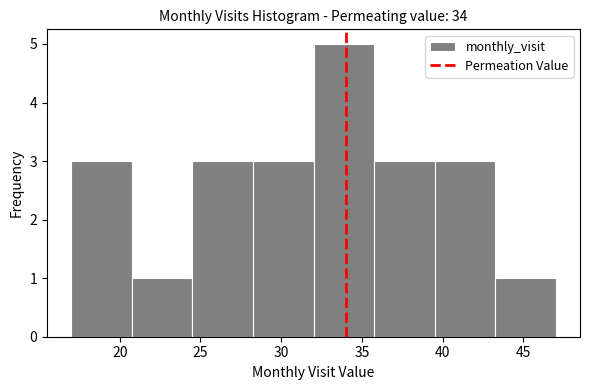

What is the height of the bar covering 32.00 to 35.75 on the x-axis? Neither the bar edges nor the heights are printed on the chart, so give them approximately, as read against the axes.

5